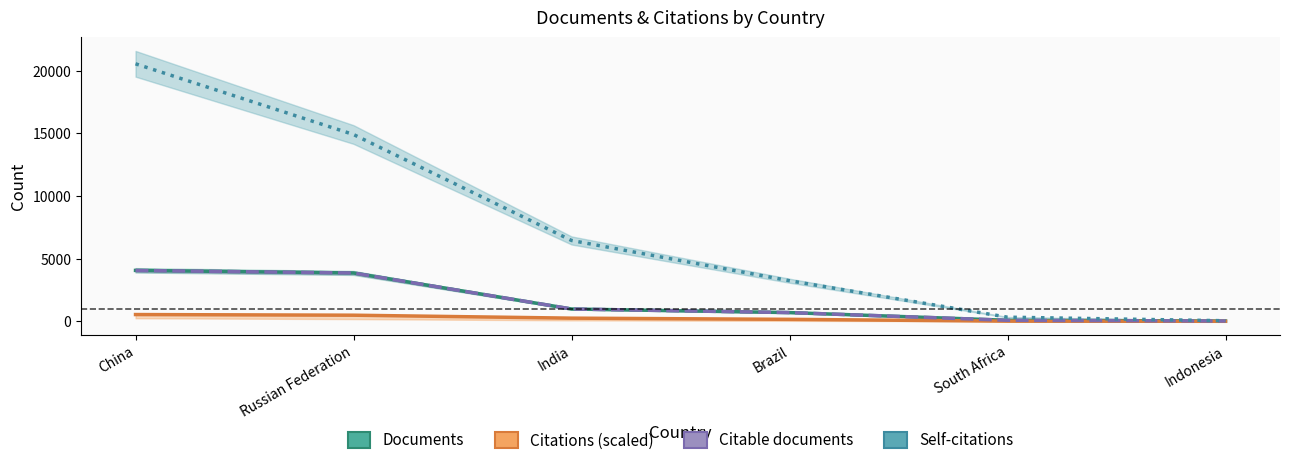

What is the spread (max minus min) of values at Indonesia?

43.8